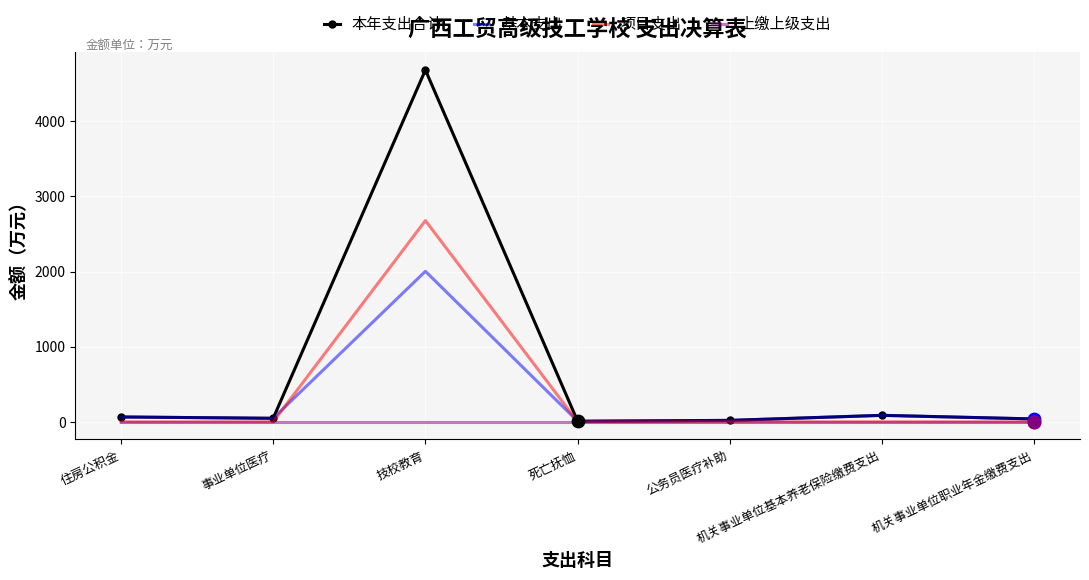

At how many categories does at least one series exceed 2733?

1